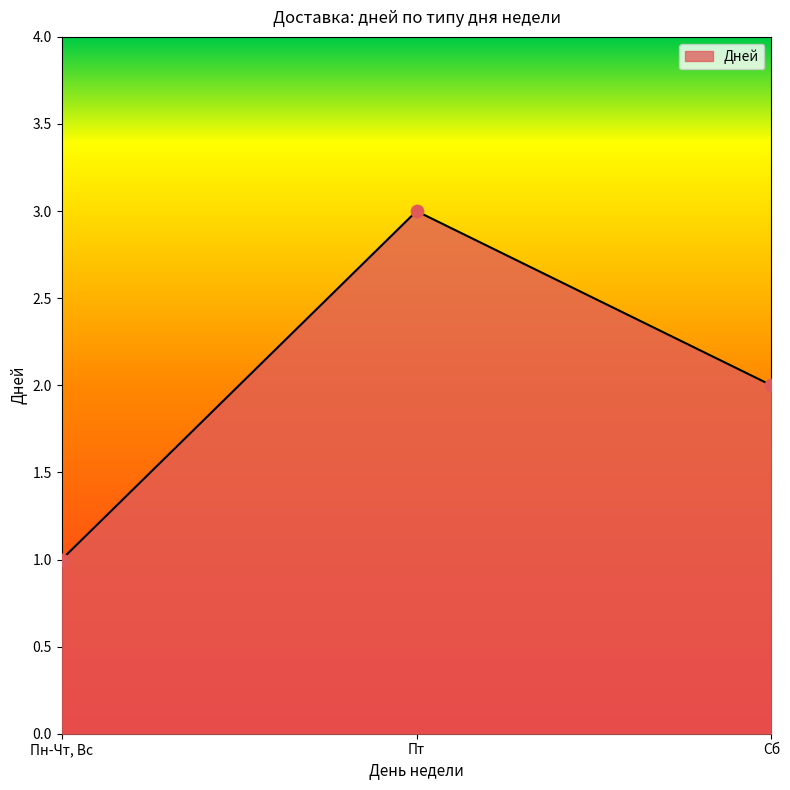

What is the change in value from Пн-Чт, Вс to Пт?

+2